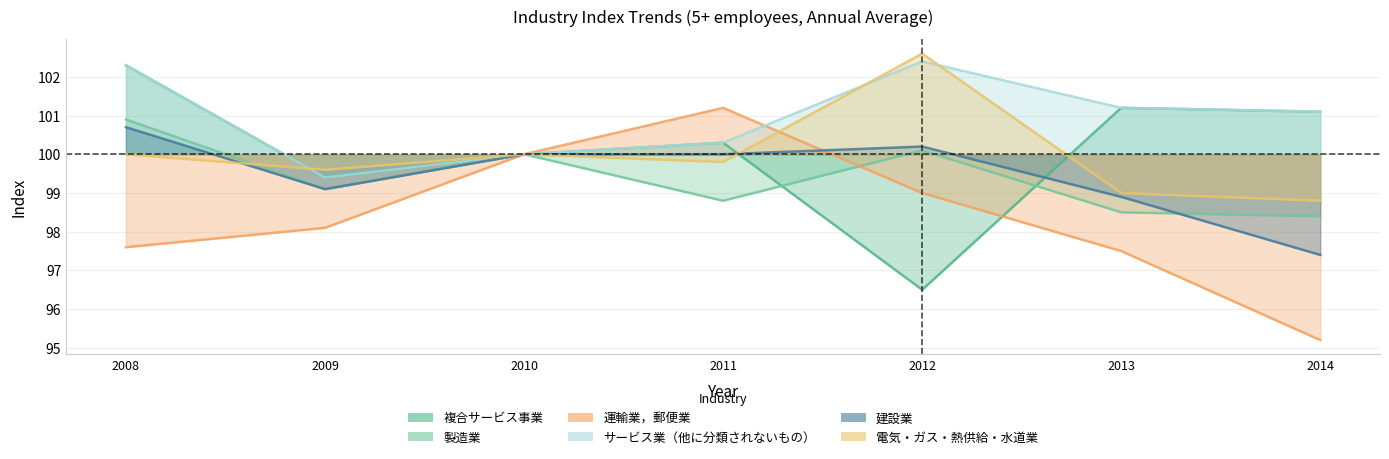

List the labels in order of 電気・ガス・熱供給・水道業 value, smallest first.

2014, 2013, 2009, 2011, 2008, 2010, 2012